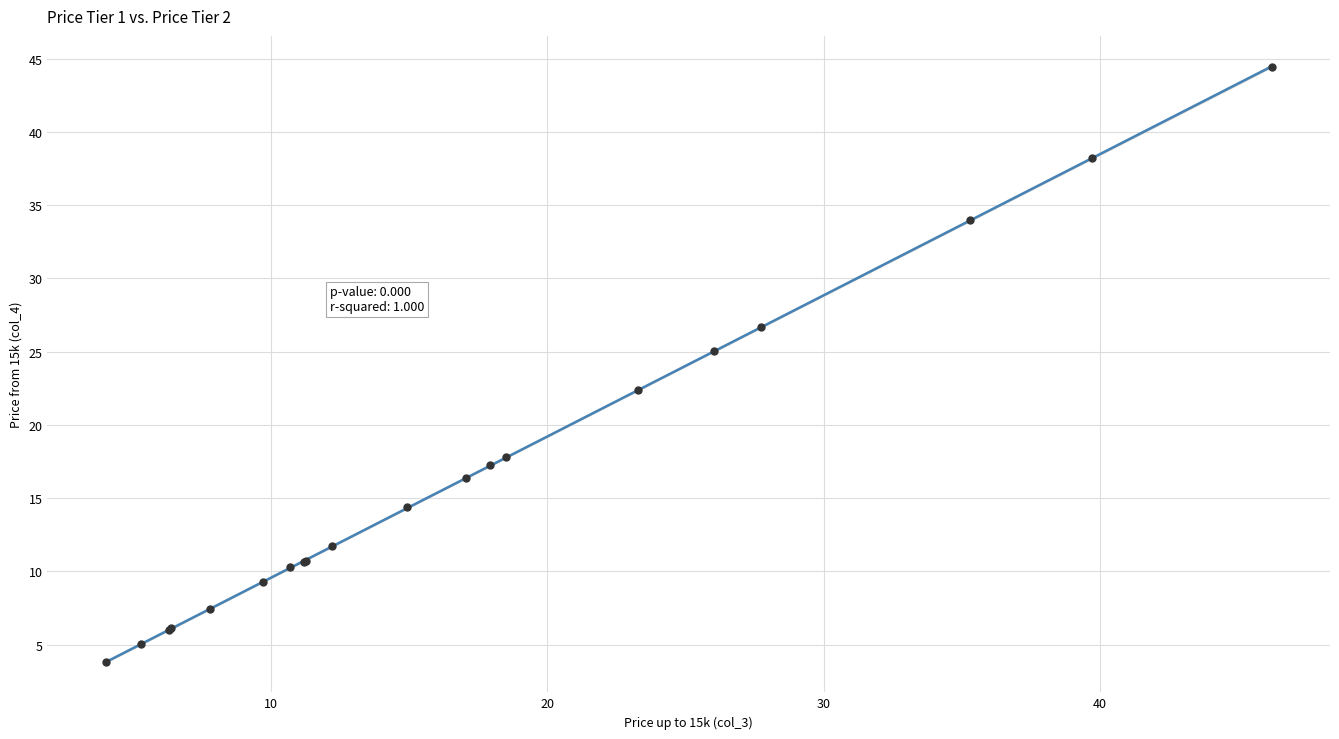

What Y value in the scatter plot is closest to 24?

25.0